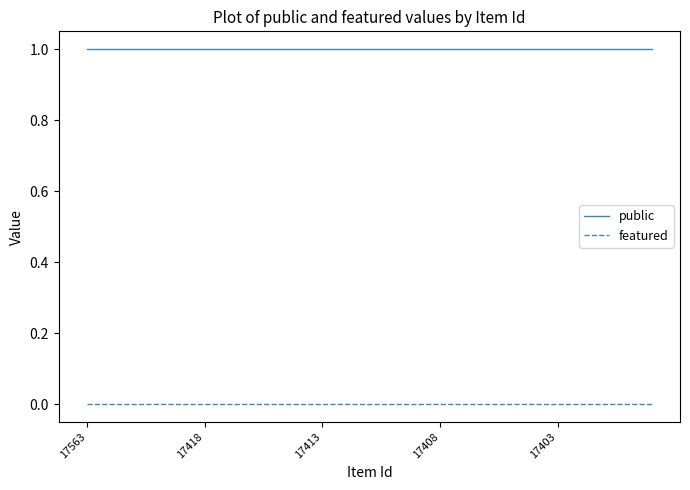

Which series has the largest total across all categories?

public